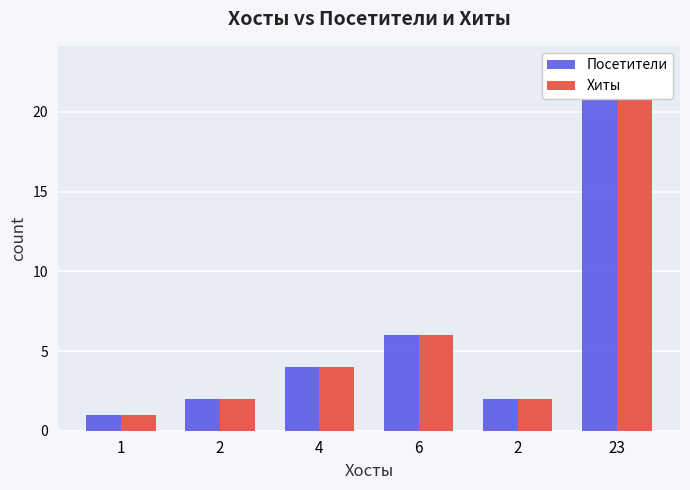

How many bars are there in total?

12